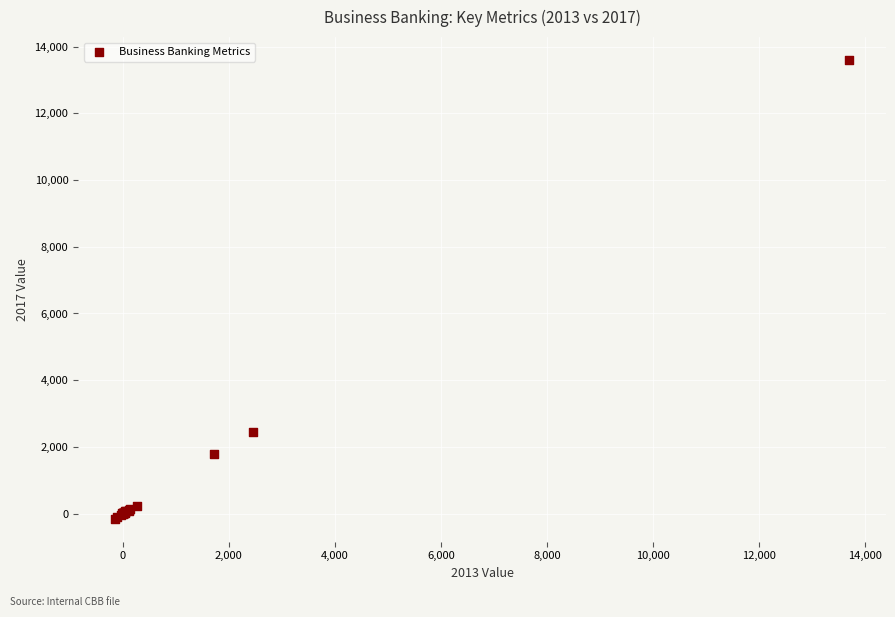

What Y value in the scatter plot is closest to 6722?

2457.0